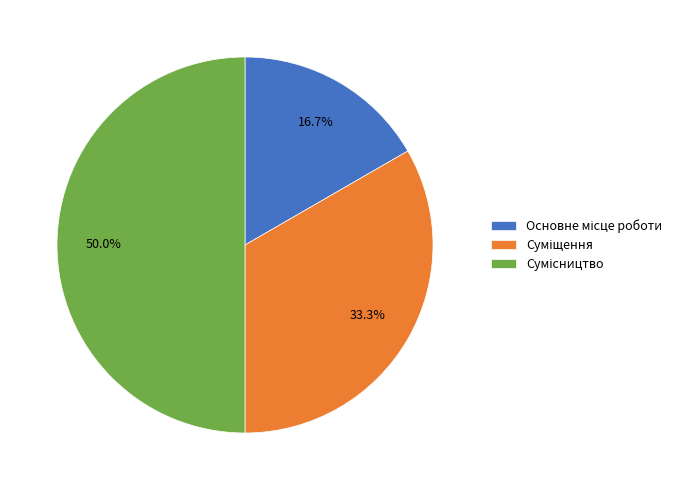

The Сумісництво slice represents 50% of the pie. True or false?

True